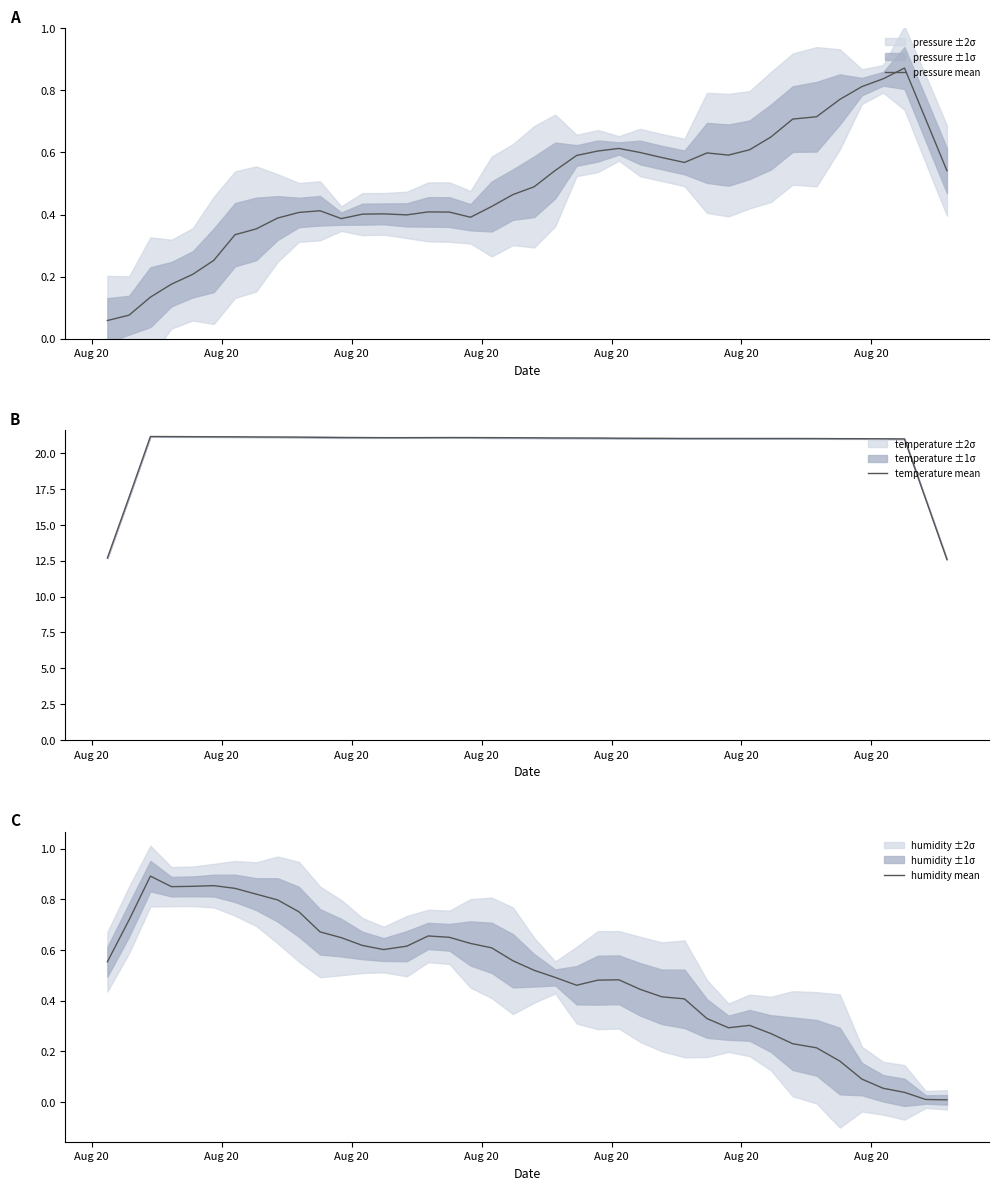

True or false: humidity mean and temperature mean cross at least once.

False